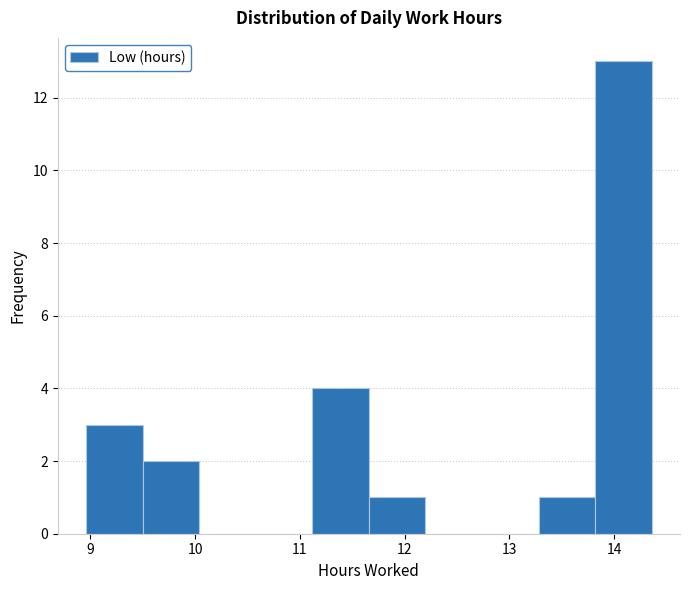

Reading left to right, transcribe this chart: for each bar, give the range it covers on the x-axis and its height. Neither the bar edges nor the heights are printed on the chart, so give them approximately, as read against the axes.

8.96 to 9.50: 3
9.50 to 10.04: 2
10.04 to 10.58: 0
10.58 to 11.12: 0
11.12 to 11.66: 4
11.66 to 12.20: 1
12.20 to 12.74: 0
12.74 to 13.28: 0
13.28 to 13.82: 1
13.82 to 14.36: 13